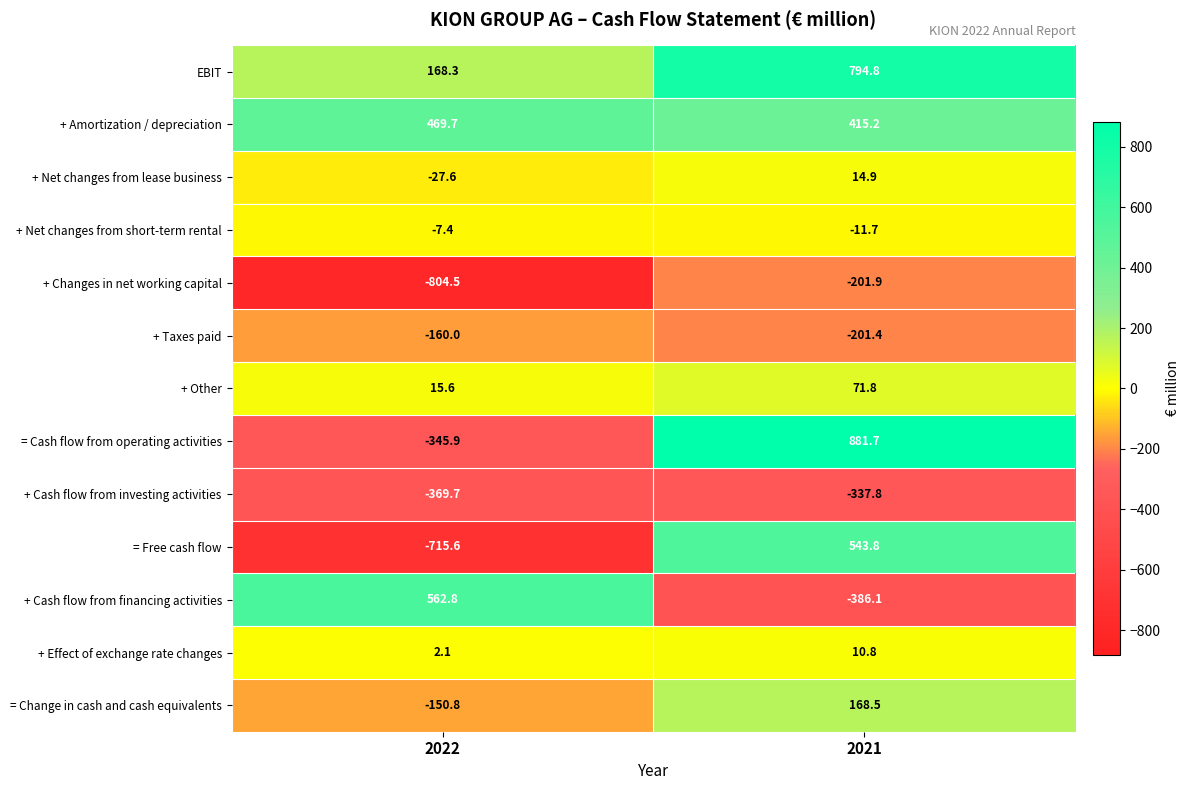

How many data points does each series have?

2